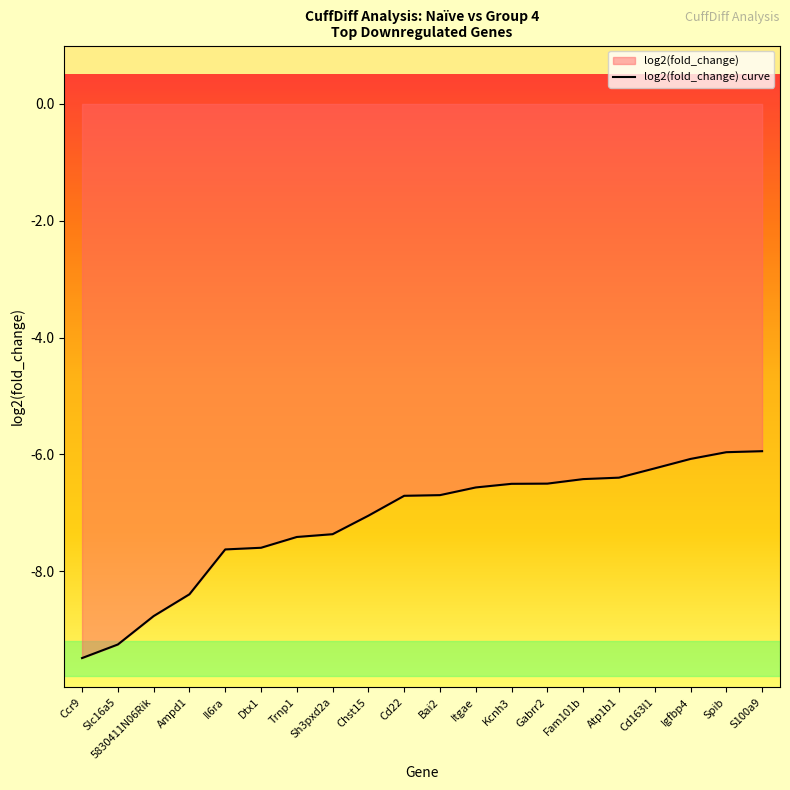

At which label does the data first exceed -6?

Spib